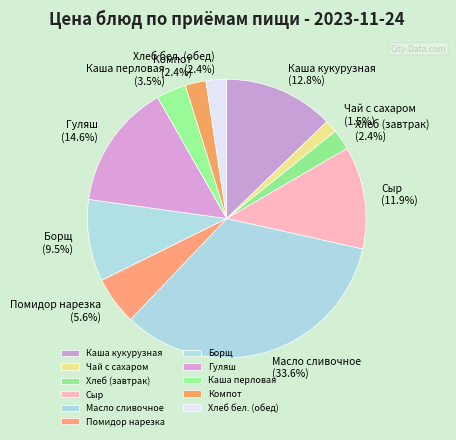

What is the smallest slice in the pie chart?

Чай с сахаром